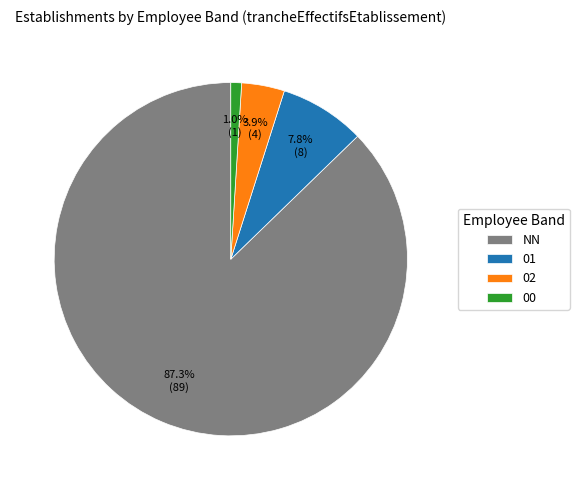

Rank the categories by value from lowest to highest.

00, 02, 01, NN